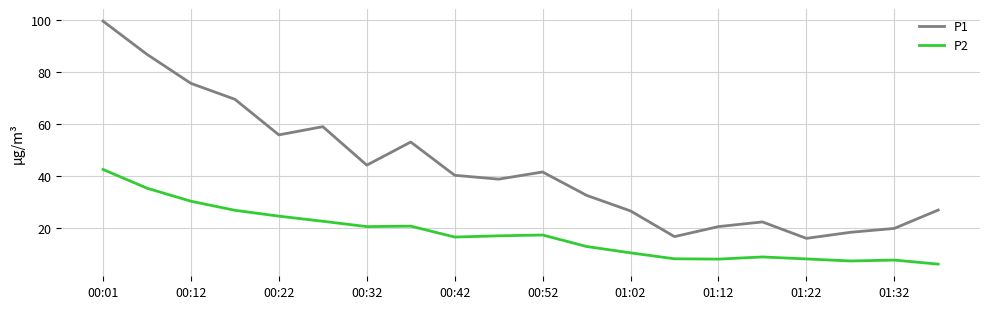

Which series has the widest spread of values?

P1